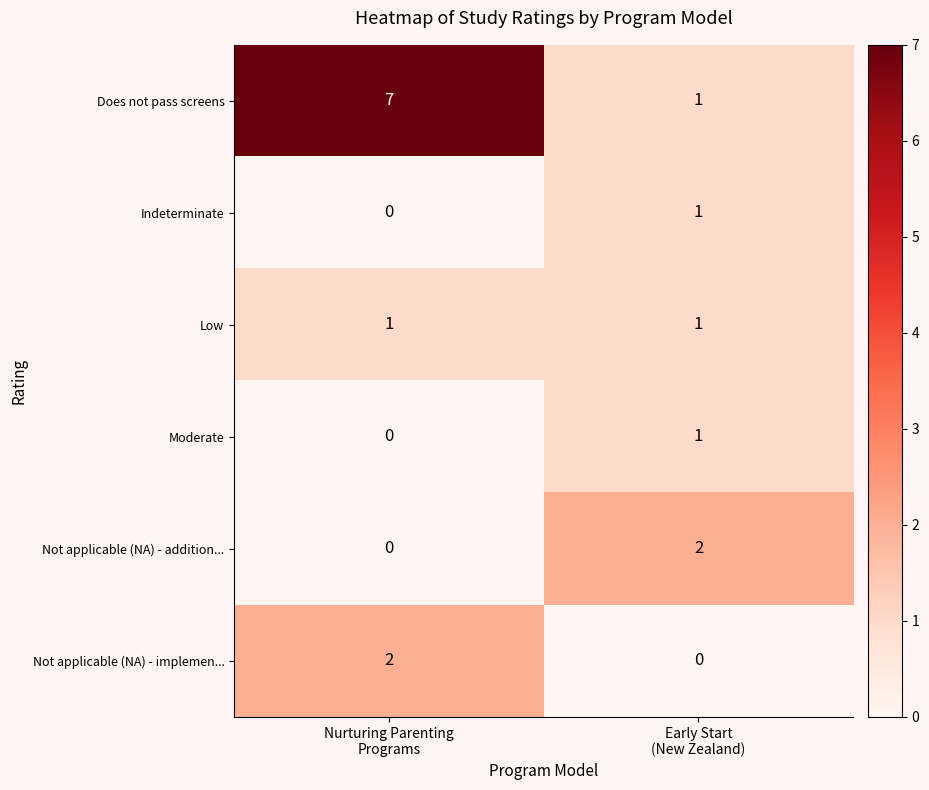

Which series has the widest spread of values?

Does not pass screens